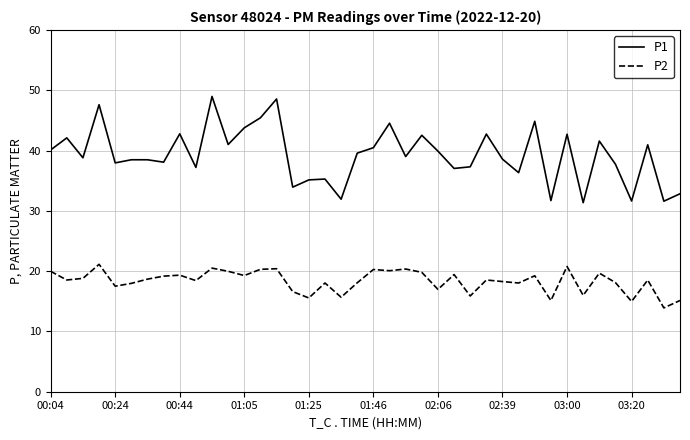

Which series has the widest spread of values?

P1